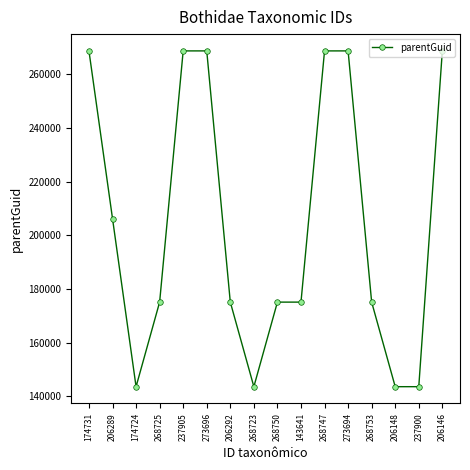

Is it true that the value at 268723 is 60713?

False